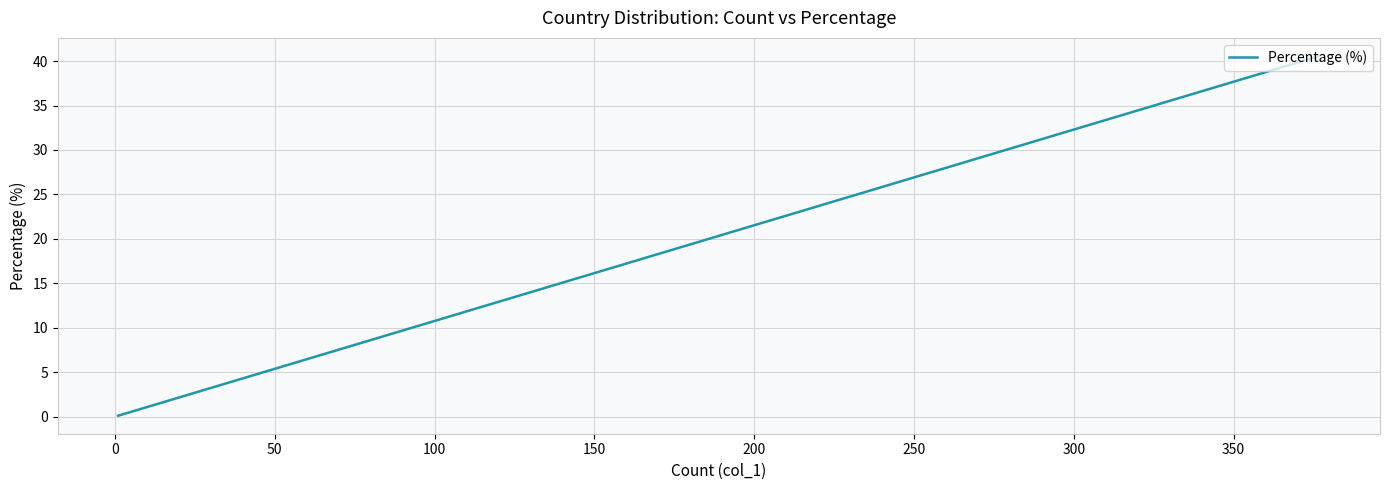

What position from the left is 350?

9